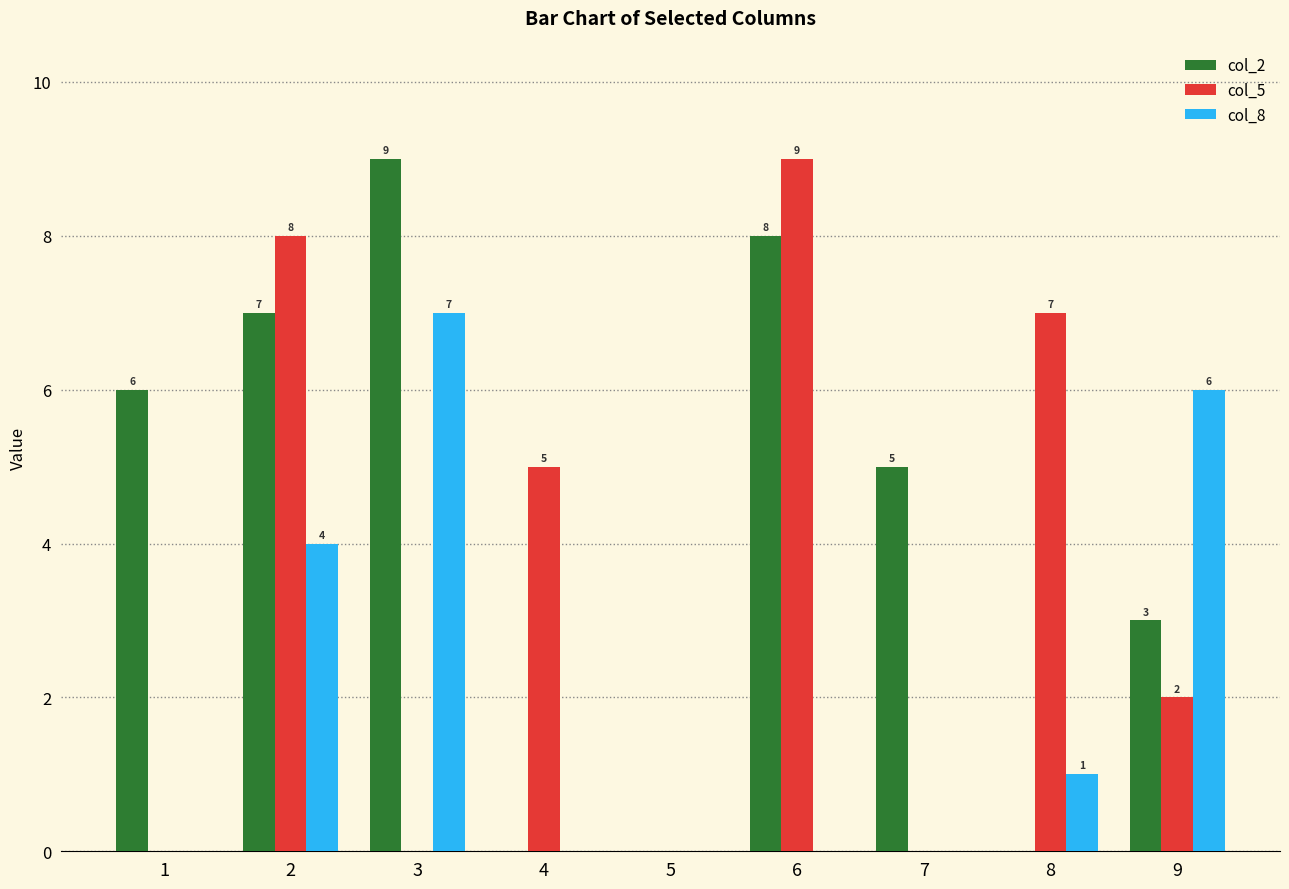

The value of col_2 at 6 is 12. True or false?

False